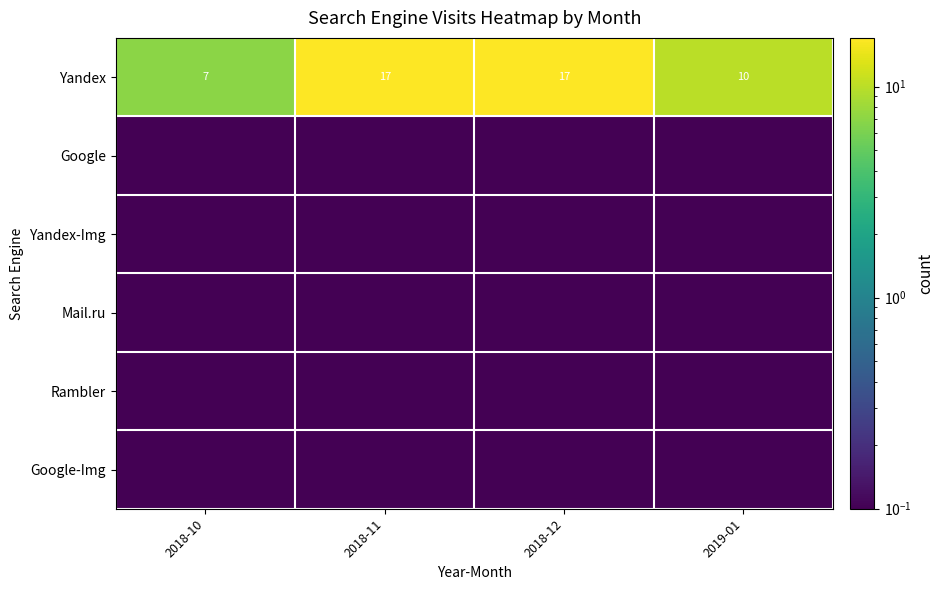

The Yandex series shows 5.6 at 2018-12. True or false?

False